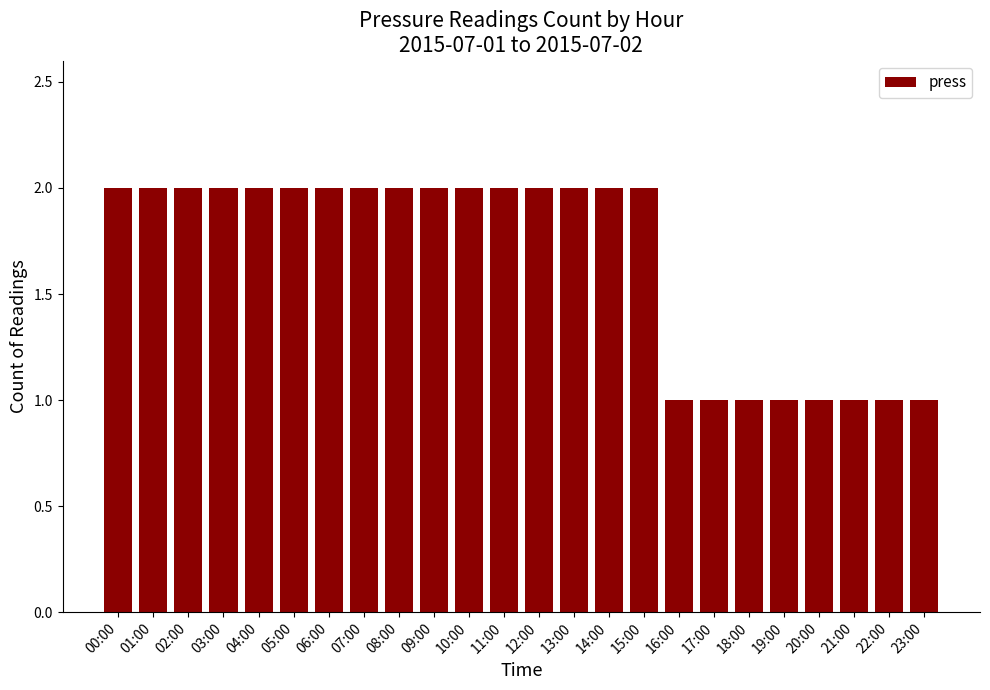

What is the label of the 17th bar from the left?

16:00